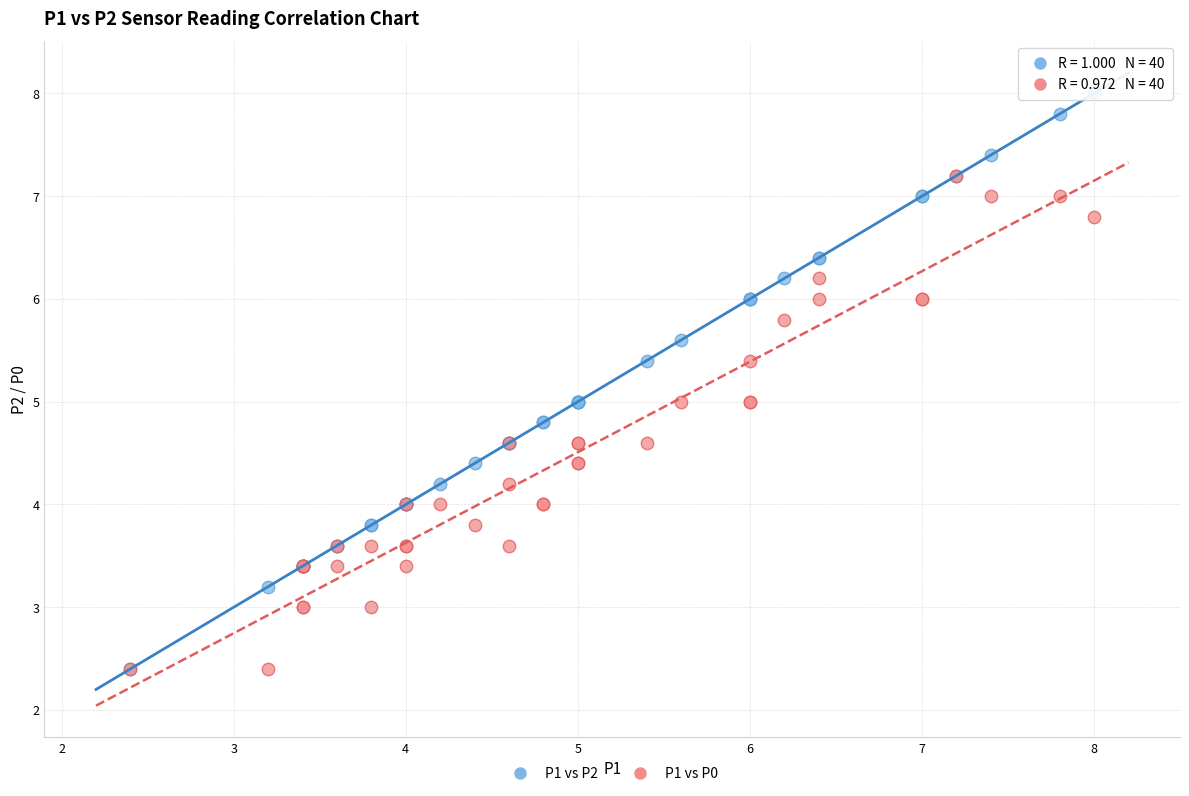

What are all the series names shown in the legend?

P1 vs P2, P1 vs P0